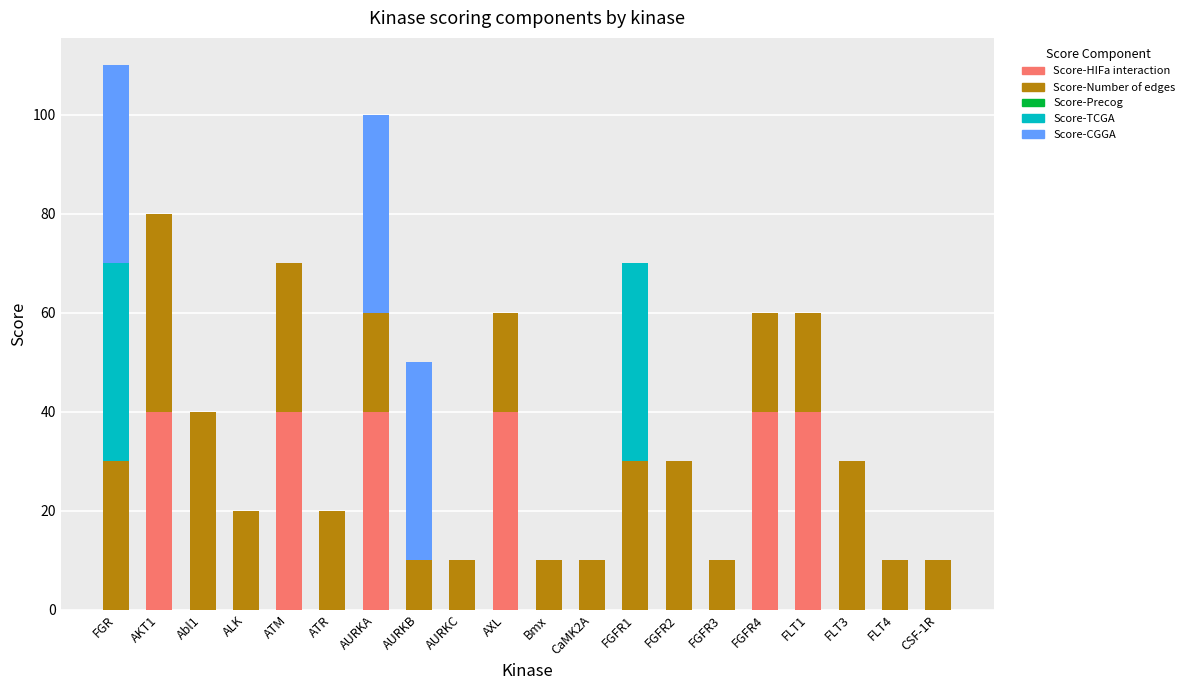

How many distinct data groups are displayed?

4